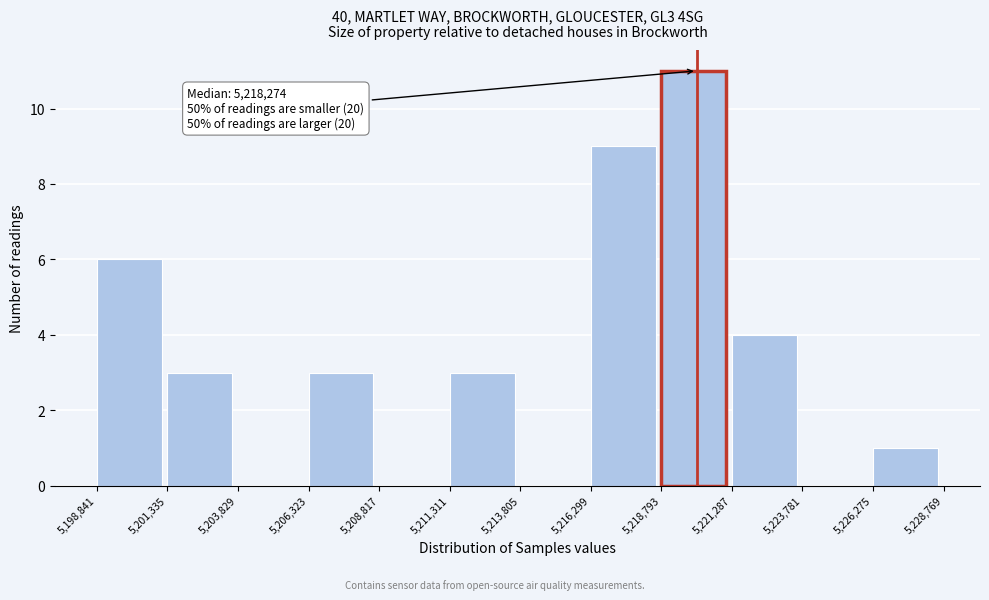

Which range on the x-axis has the tallest bar?

5,218,793 to 5,221,287